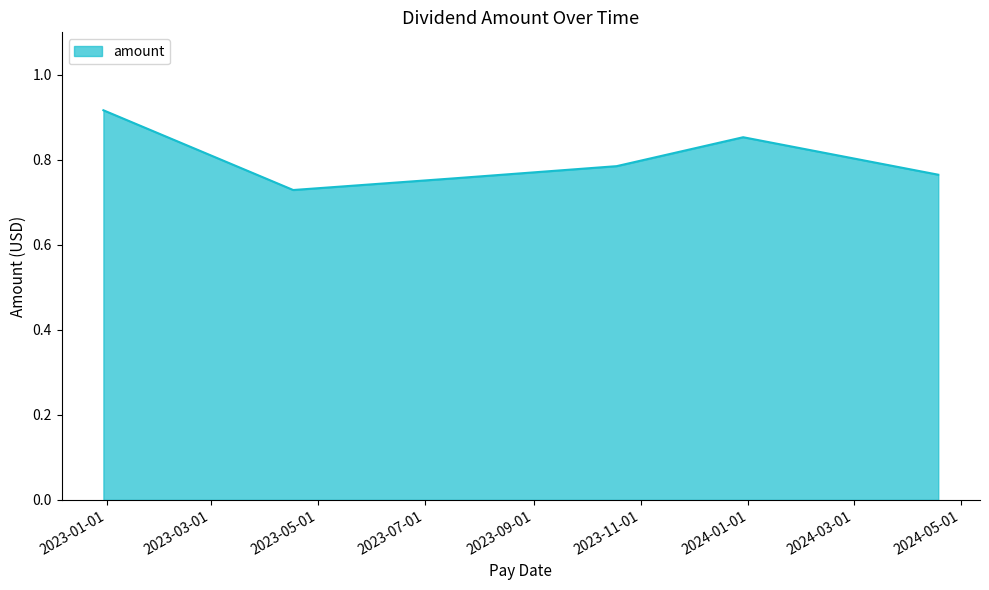

How many interior local peaks (higher than both neighbors) does the data have?

1